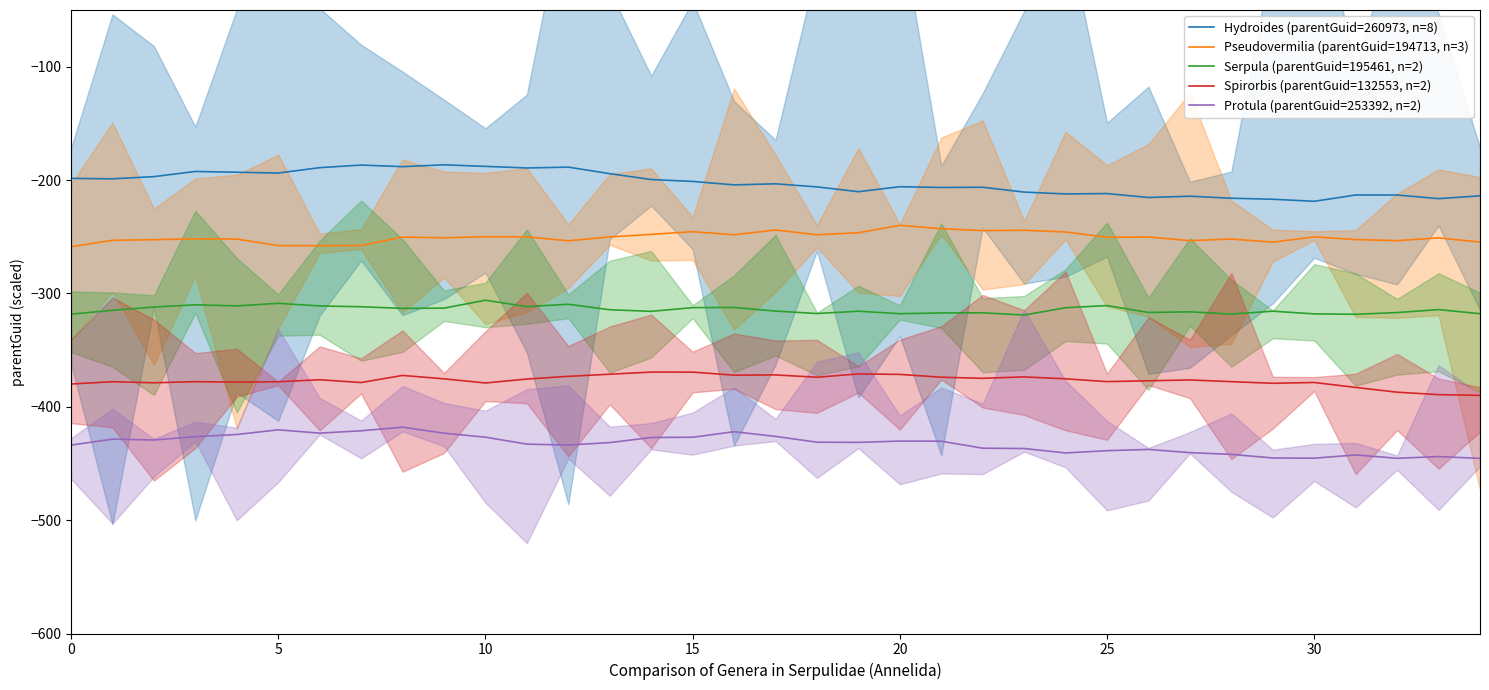

What is the maximum value for Pseudovermilia (parentGuid=194713, n=3)?

-239.9